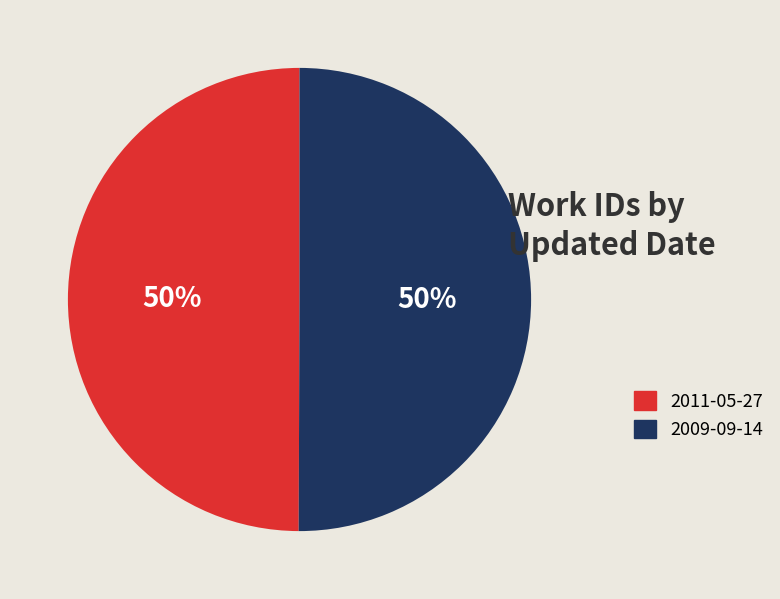

How many slices are in this pie chart?

2